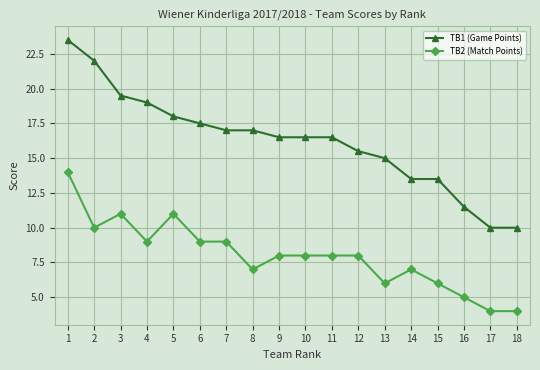

What is the value of the TB2 (Match Points) point at the 18th from the left?

4.0